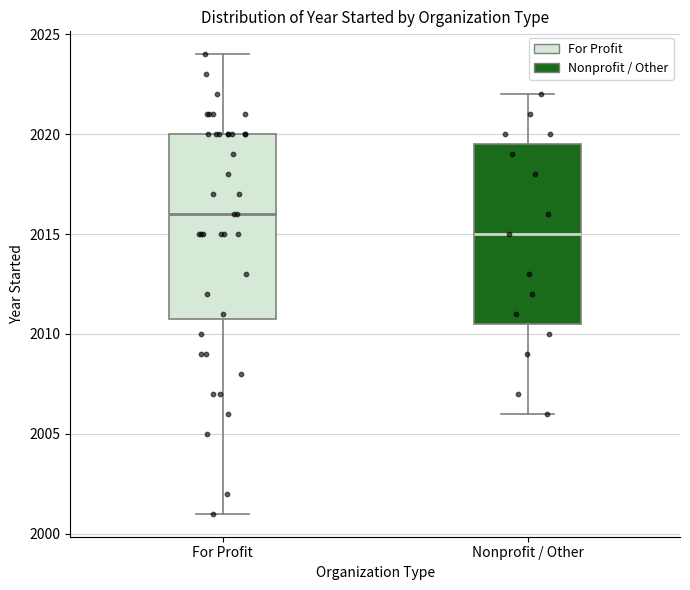

Reading left to right, transcribe this box plot: for each box, give where its median line is, the range the box spans, and where its two whiskers end, as read against the y-axis. The values are not printed on the chart, so give them approximately, as read against the axis.

For Profit: median 2016.0, box 2011.0 to 2020.0, whiskers 2001.0 to 2024.0
Nonprofit / Other: median 2015.0, box 2010.5 to 2019.5, whiskers 2006.0 to 2022.0